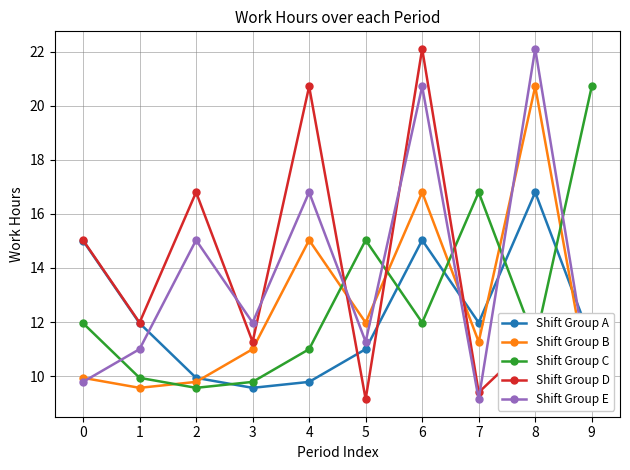

Reading left to right, extract all data points from this chart.

Shift Group A: 15.0	12.0	9.9	9.6	9.8	11.0	15.0	12.0	16.8	11.3
Shift Group B: 9.9	9.6	9.8	11.0	15.0	12.0	16.8	11.3	20.7	9.2
Shift Group C: 12.0	9.9	9.6	9.8	11.0	15.0	12.0	16.8	11.3	20.7
Shift Group D: 15.0	12.0	16.8	11.3	20.7	9.2	22.1	9.4	11.4	9.2
Shift Group E: 9.8	11.0	15.0	12.0	16.8	11.3	20.7	9.2	22.1	9.4